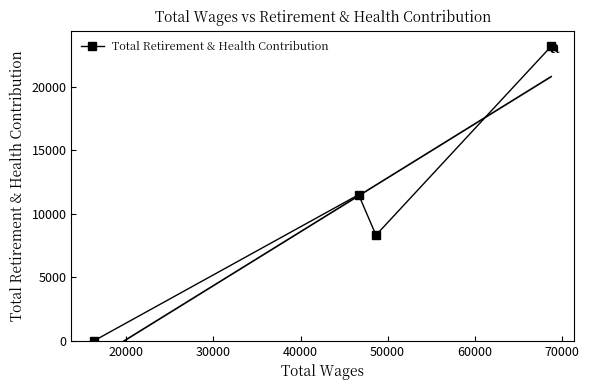

How many interior local peaks does the Total Retirement & Health Contribution series have?

1